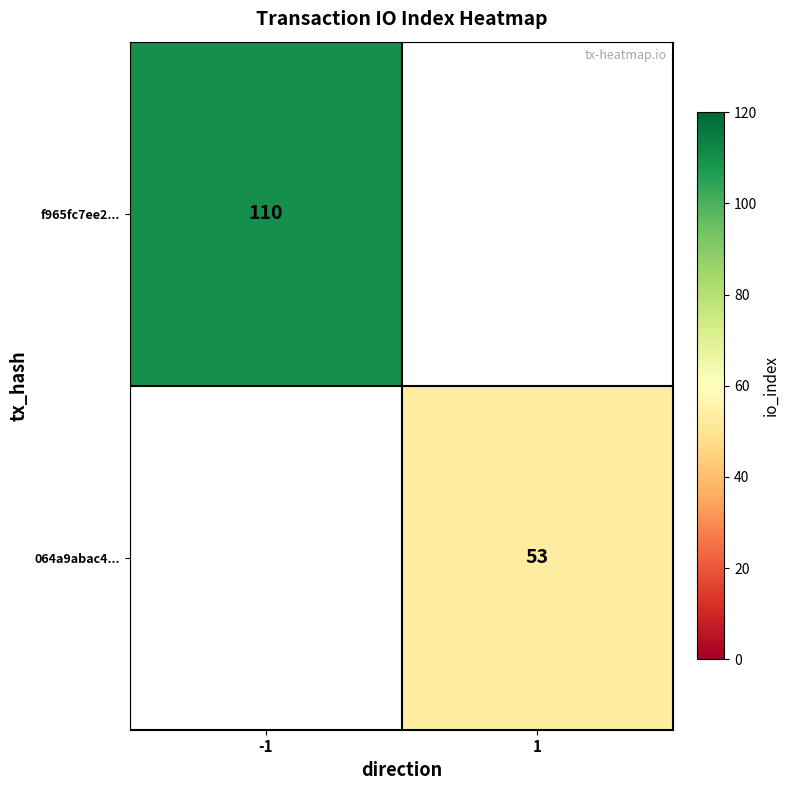

Is the value of 064a9abac4... at 1 greater than the value of f965fc7ee2... at -1?

No